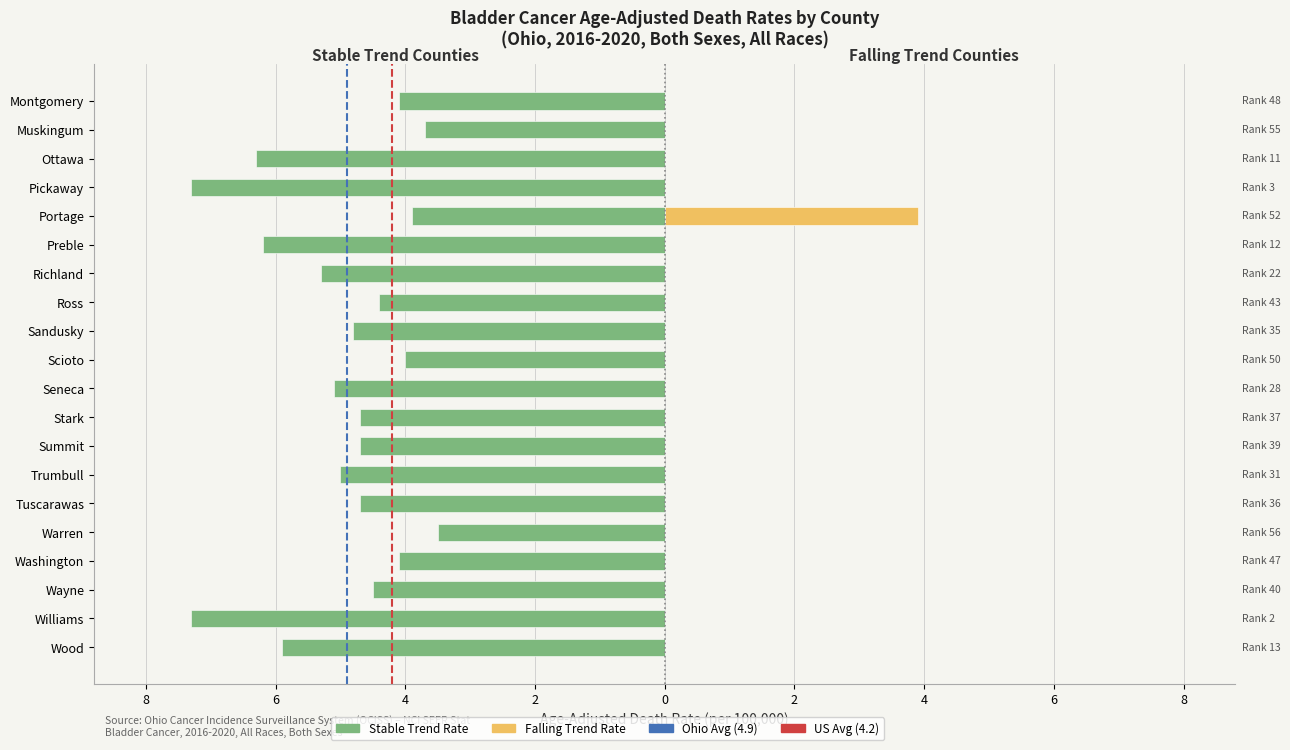

What is the difference between the stable values at Preble and Montgomery?

2.1